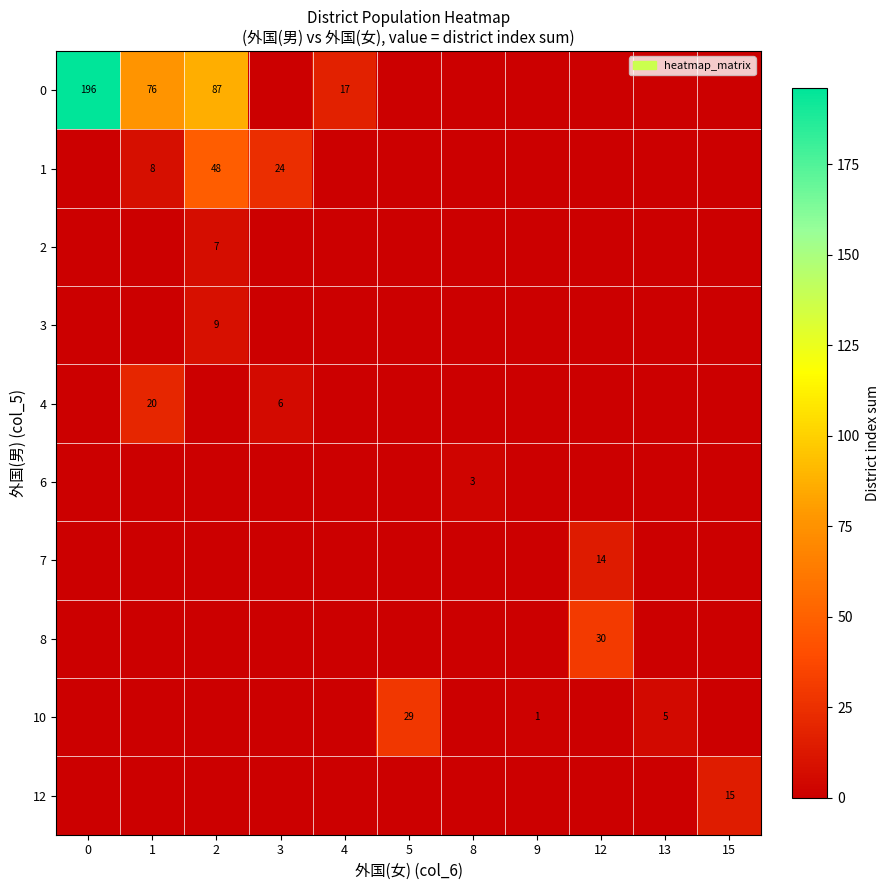

Is it true that 0 equals 316 at 0?

False